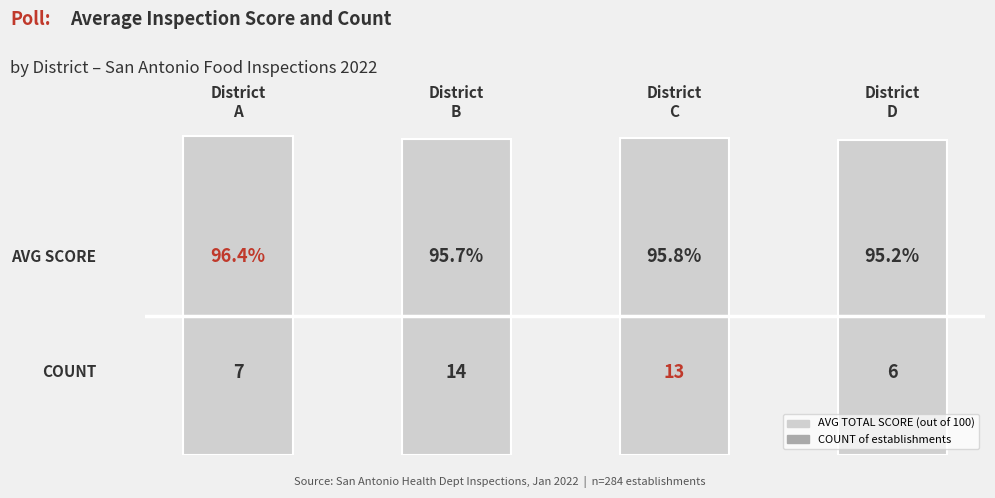

What is the approximate value at District
D?

95.2